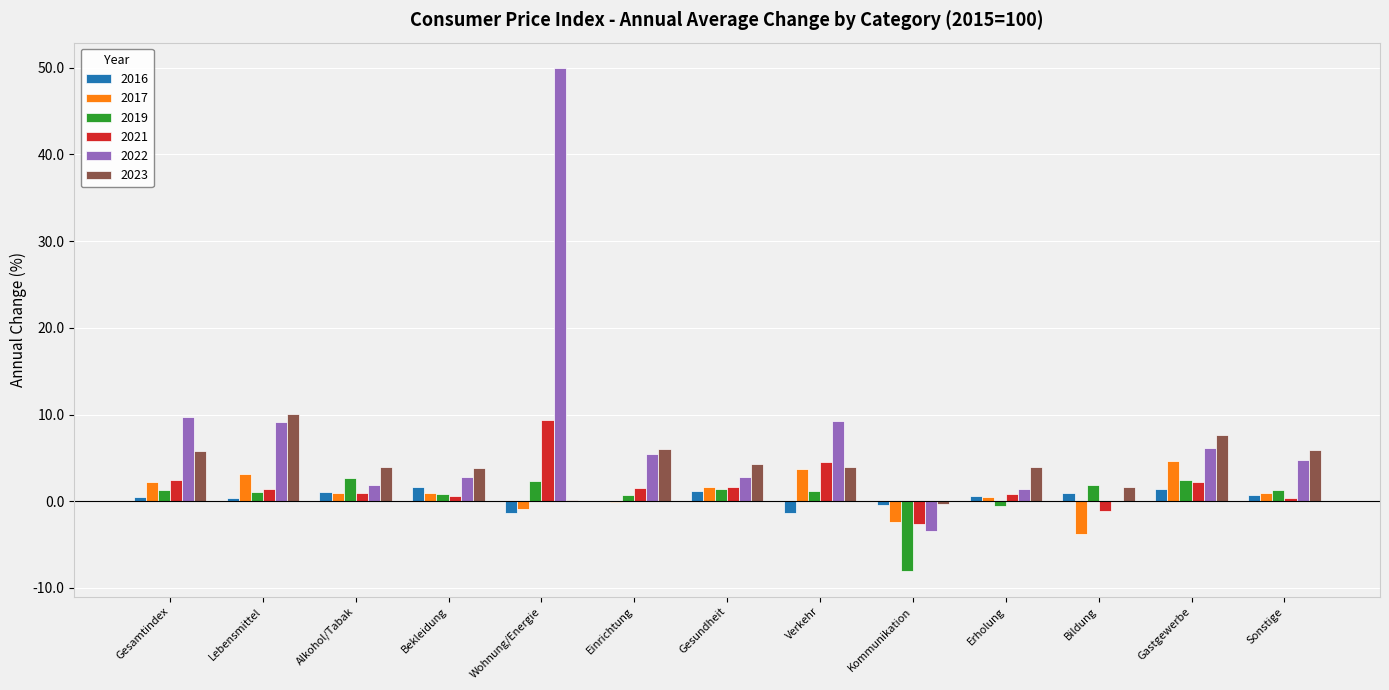

What is the highest value of the 2017 series?

4.7